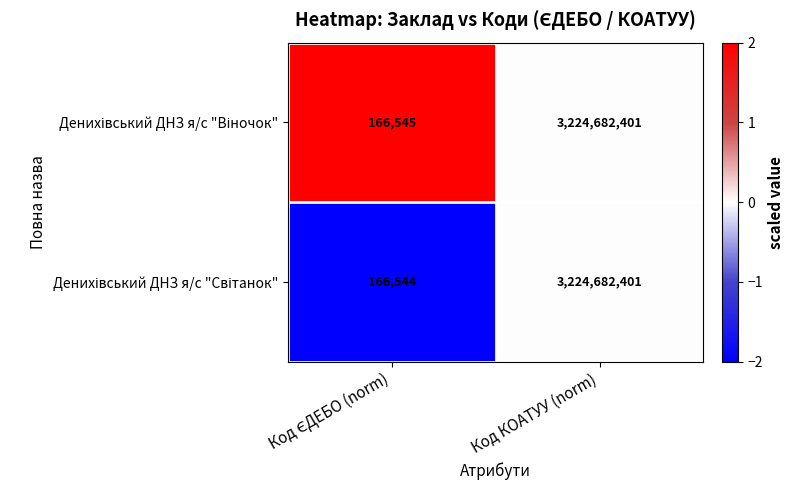

At which category is the sum across all series the highest?

Код КОАТУУ (norm)